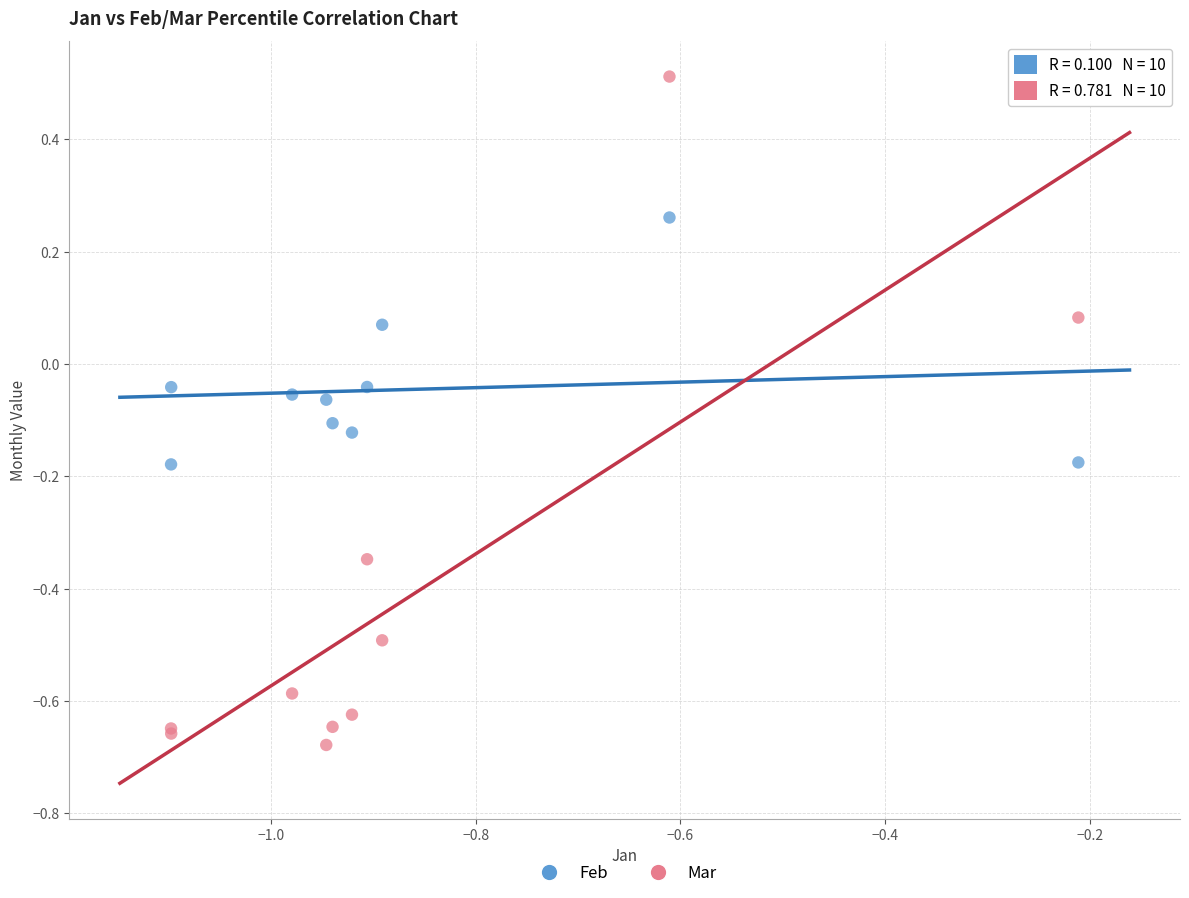

What is the X range (max minus min) for the scatter plot?

0.9